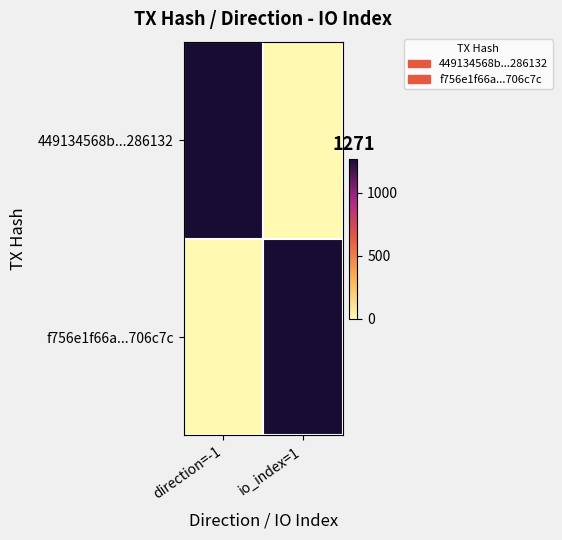

At which category does the chart reach its peak across all series?

direction=-1